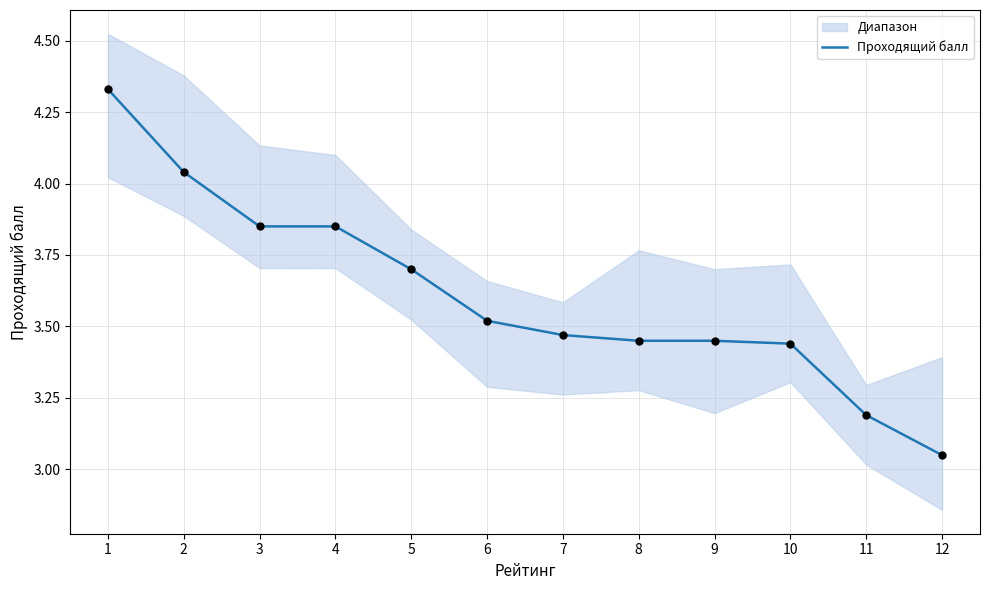

What is the ratio of the value at 5 to the value at 3?

1.0